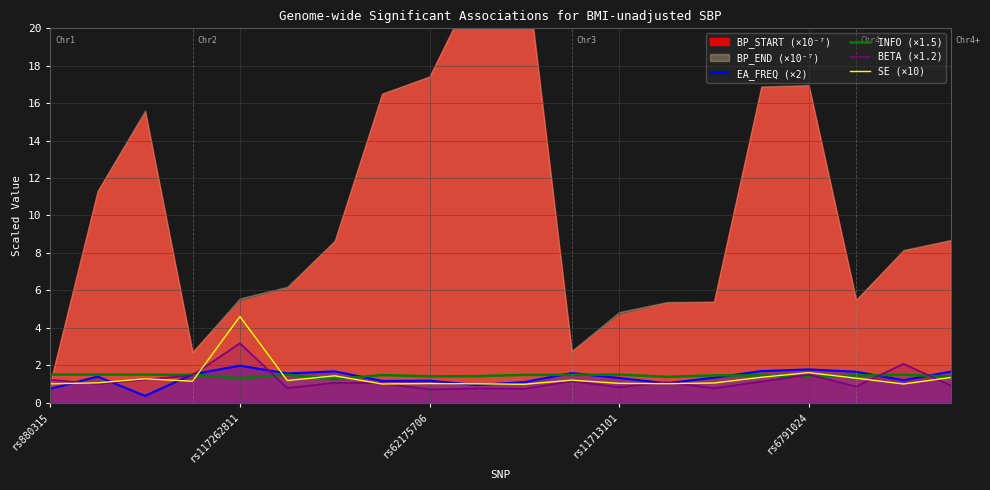

The value of SE (×10) at rs6791024 is 1.6. True or false?

True